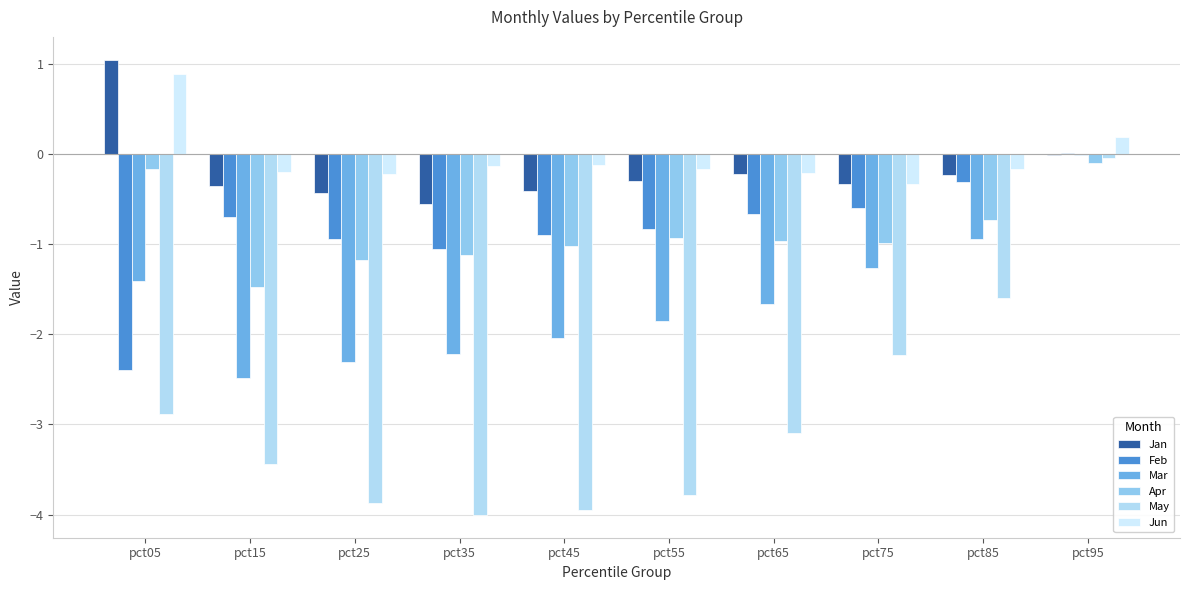

What is the difference between the highest and lowest values at pct15?

3.2